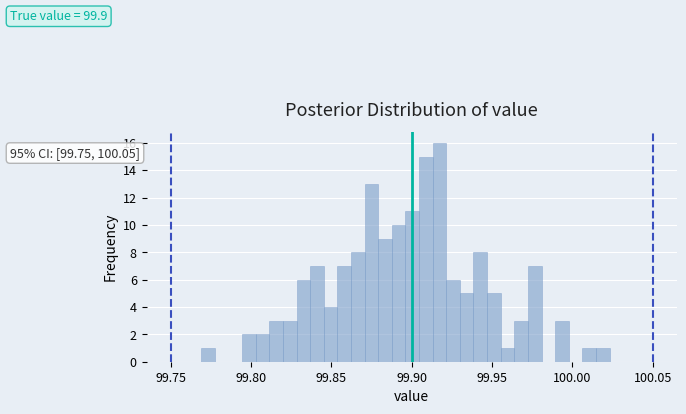

Around what value on the x-axis is the tallest bar? Give the approximate position of its centre, as read against the axis.

99.915